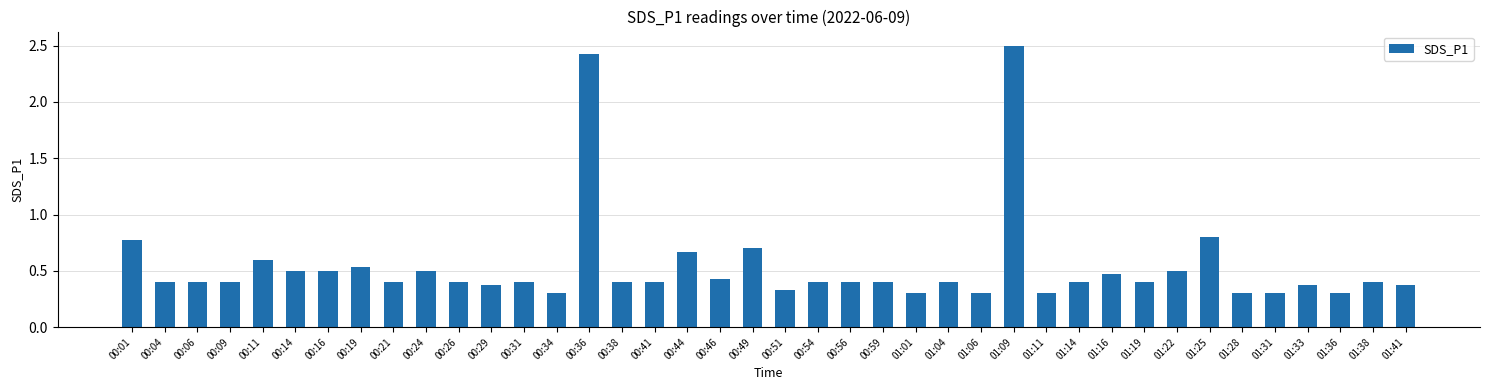

At which category does the chart reach its peak across all series?

01:09